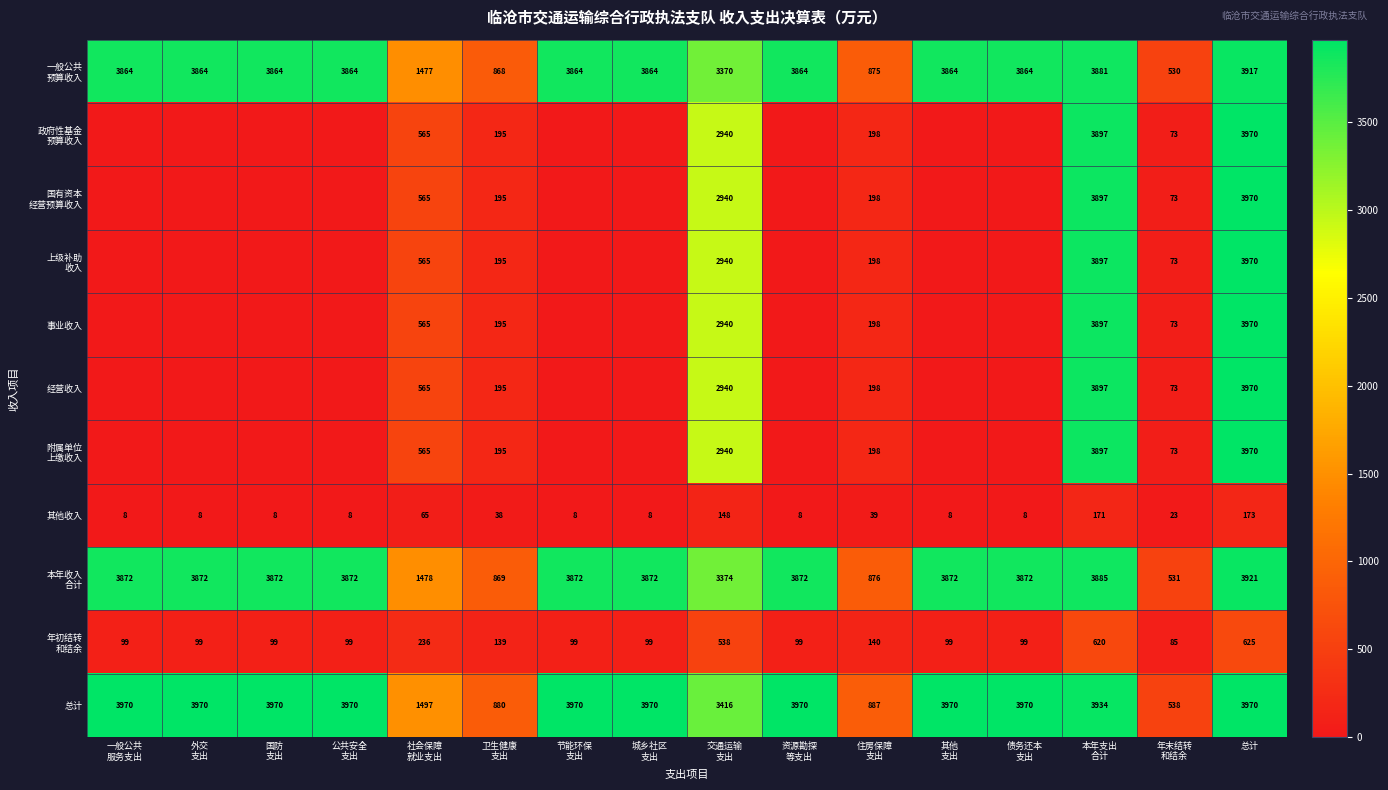

What is the difference between the highest and lowest values at 总计?

3797